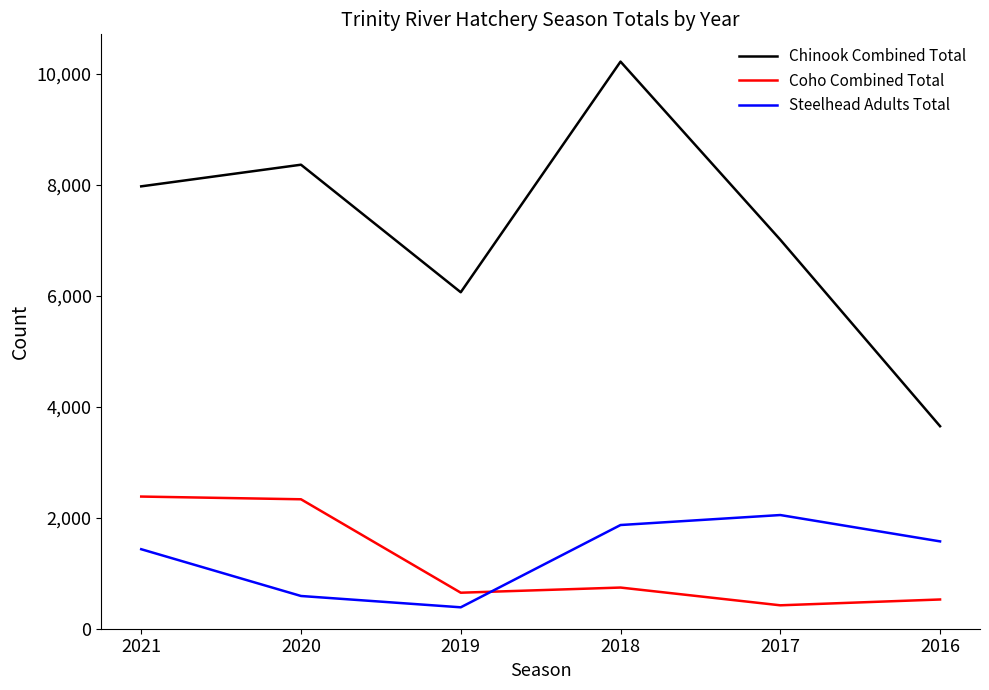

Rank the series at 2016 from lowest to highest value.

Coho Combined Total, Steelhead Adults Total, Chinook Combined Total